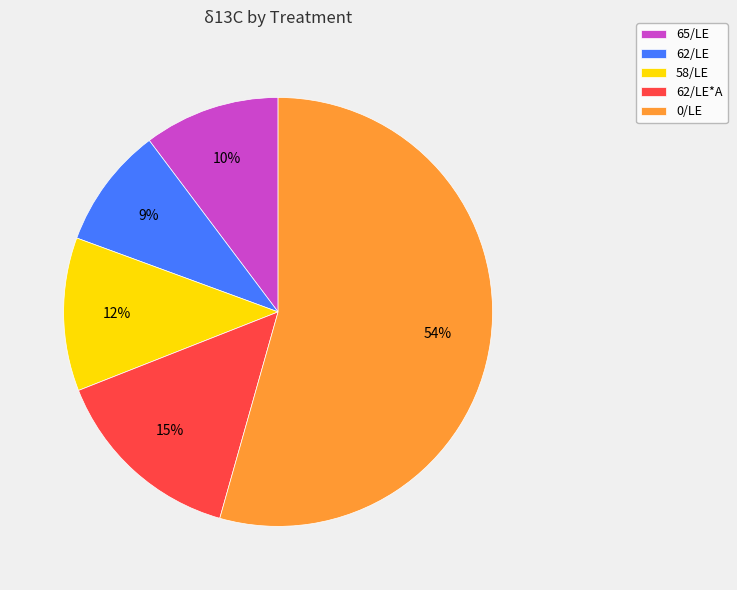

Is it true that 62/LE is 1% of the pie?

False